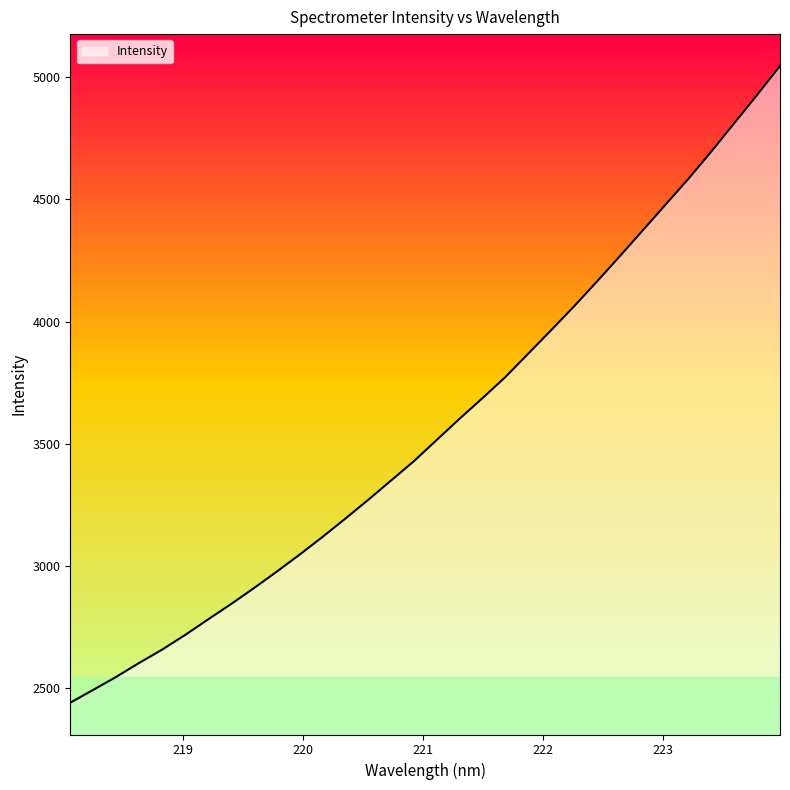

What is the difference between the maximum and minimum values?

2604.1